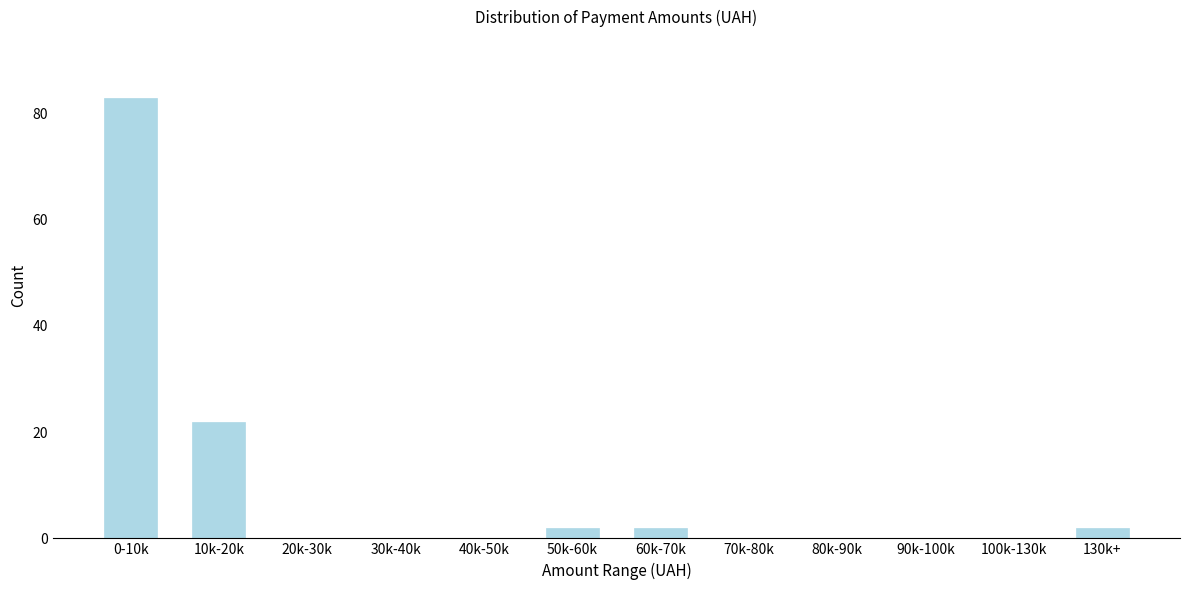

Reading left to right, transcribe all the data shown in this chart.

0-10k=83	10k-20k=22	20k-30k=0	30k-40k=0	40k-50k=0	50k-60k=2	60k-70k=2	70k-80k=0	80k-90k=0	90k-100k=0	100k-130k=0	130k+=2